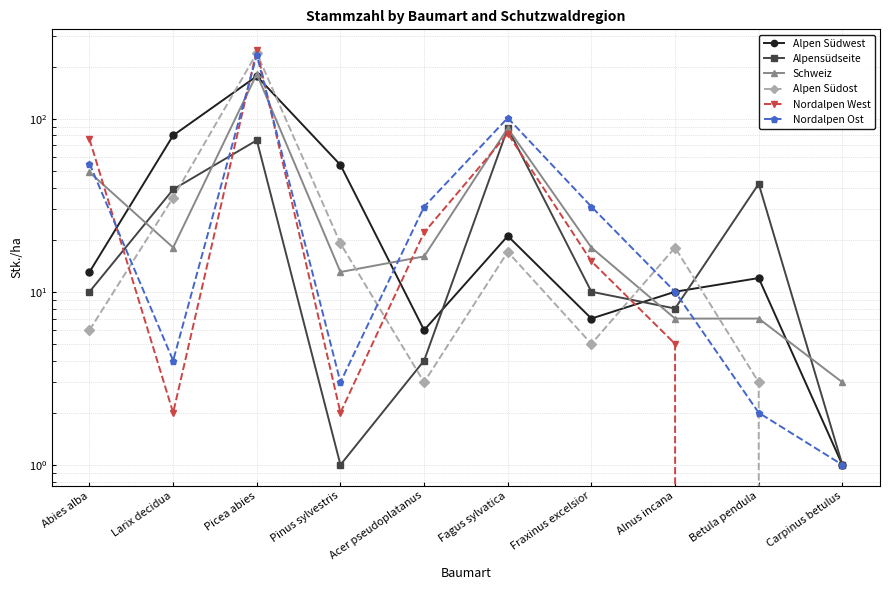

How many interior local peaks does the Nordalpen West series have?

2